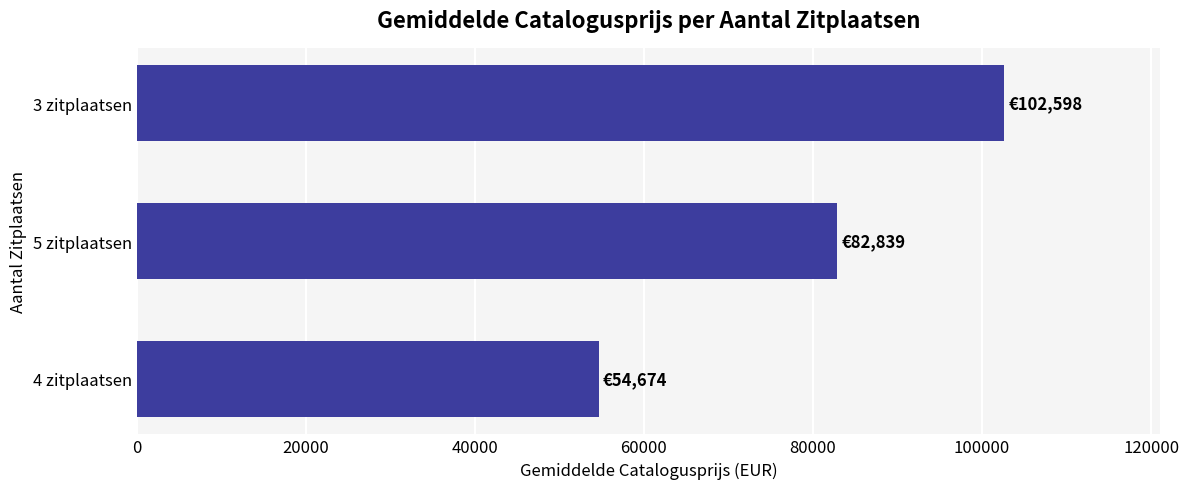

Count the values in the range 54674 to 102598.

3